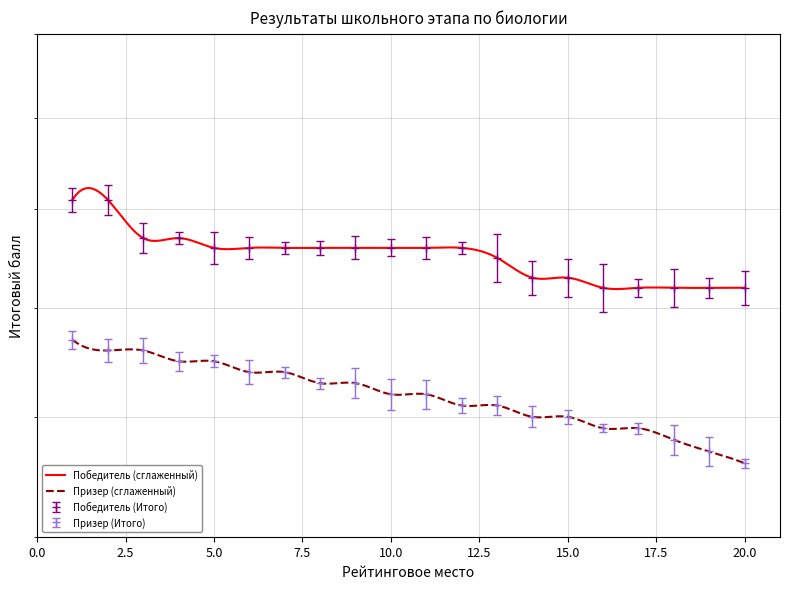

True or false: Победитель (Итого) and Призер (Итого) cross at least once.

False